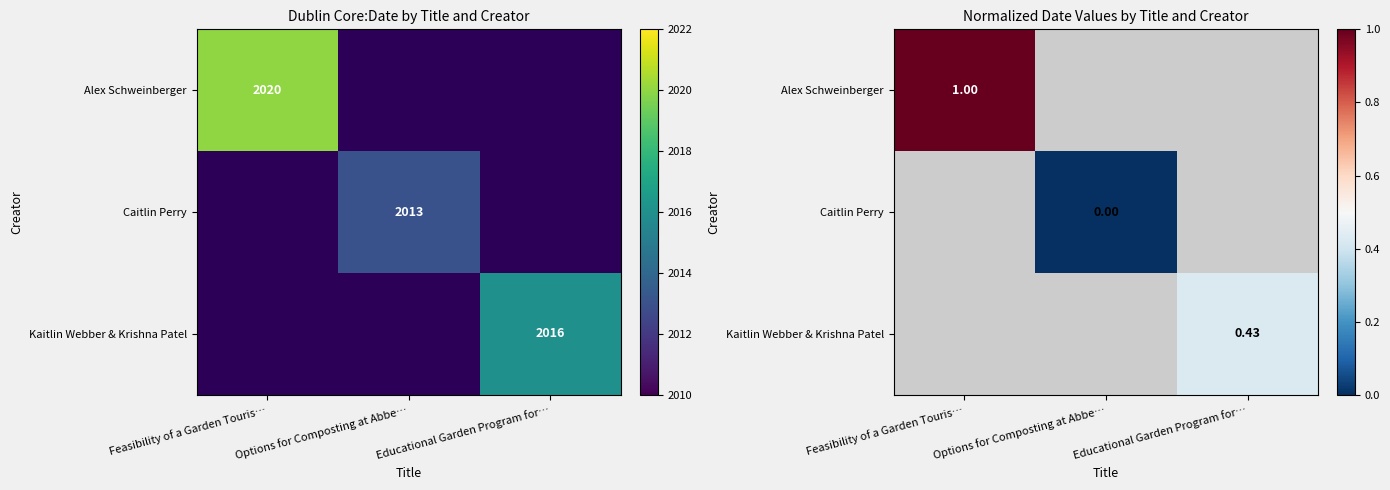

List the labels in order of Caitlin Perry value, largest first.

Feasibility of a Garden Touris…, Options for Composting at Abbe…, Educational Garden Program for…